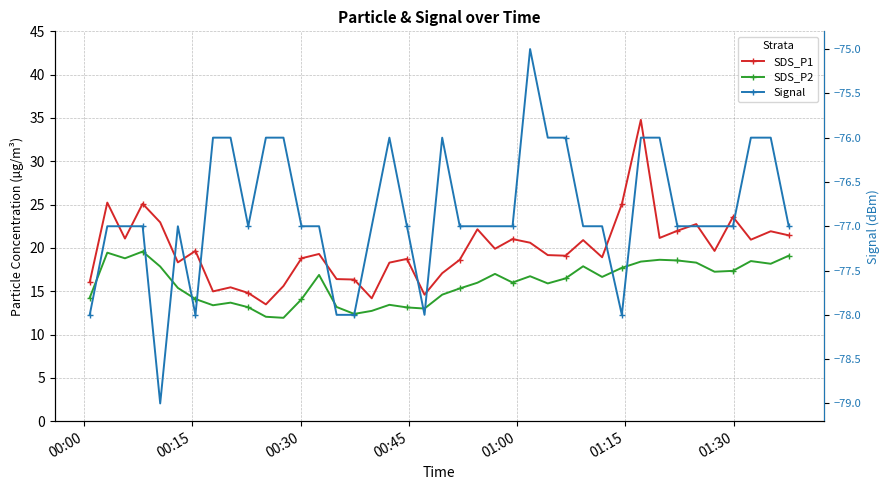

What are all the series names shown in the legend?

SDS_P1, SDS_P2, Signal